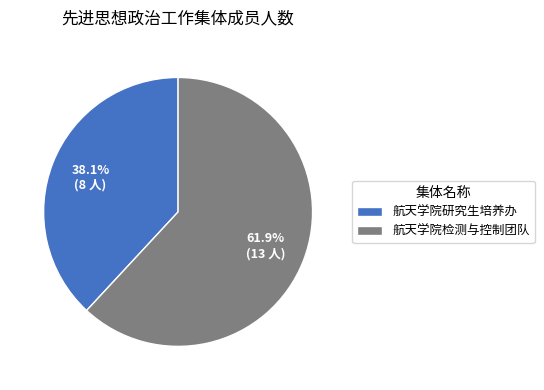

Which slice represents more than half of the pie?

航天学院检测与控制团队